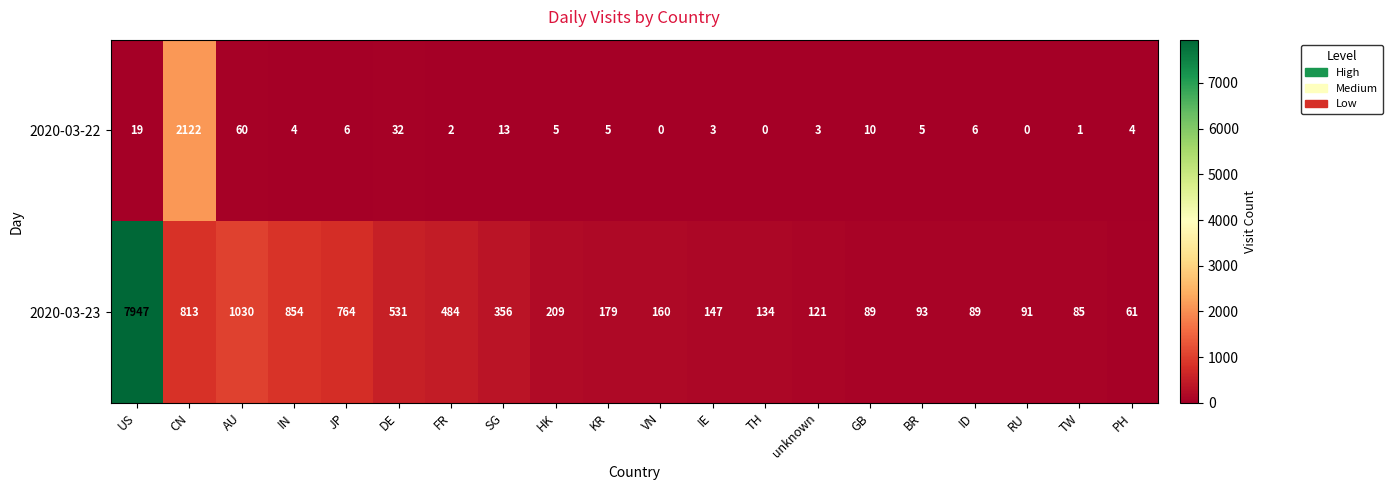

At which label does 2020-03-23 reach its minimum?

PH